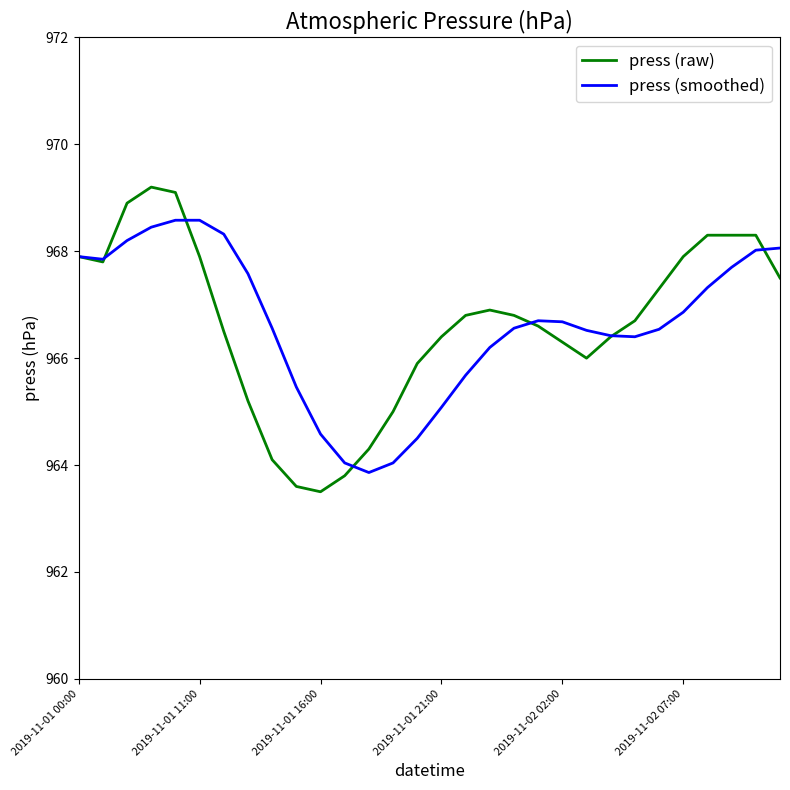

What is the maximum value for press (raw)?

969.2